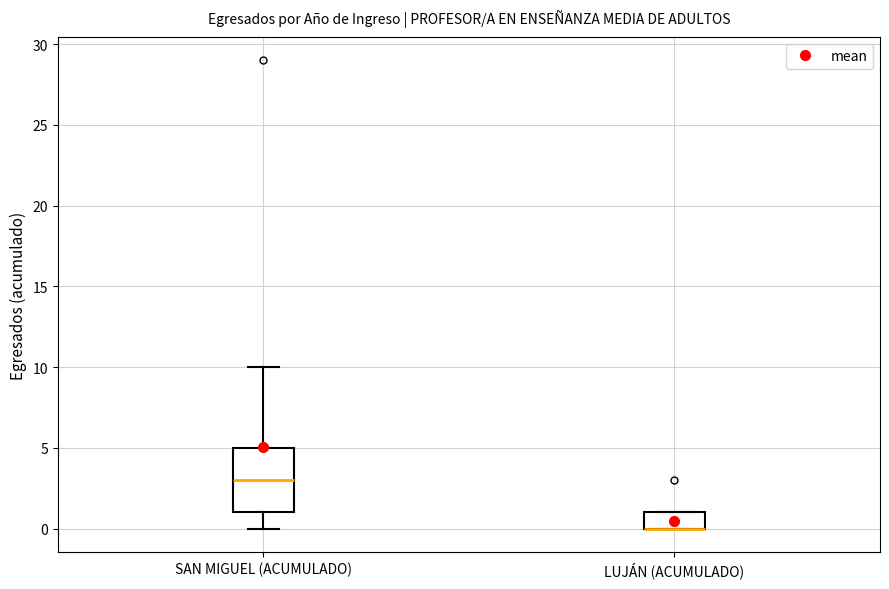

Reading left to right, transcribe this box plot: for each box, give where its median line is, the range the box spans, and where its two whiskers end, as read against the y-axis. The values are not printed on the chart, so give them approximately, as read against the axis.

SAN MIGUEL (ACUMULADO): median 3, box 1 to 5, whiskers 0 to 10
LUJÁN (ACUMULADO): median 0 (drawn on the box's lower edge), box 0 to 1, whiskers 0 to 1